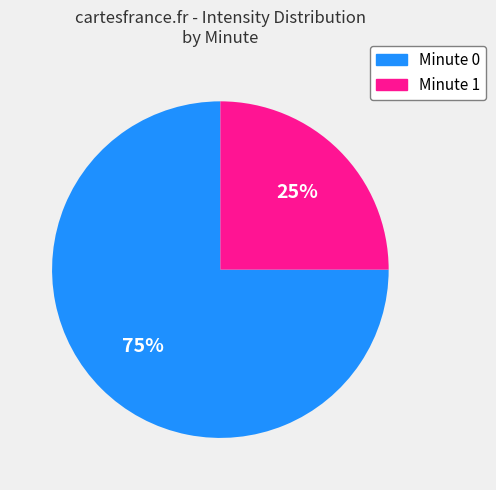

Does any single category account for the majority?

Yes